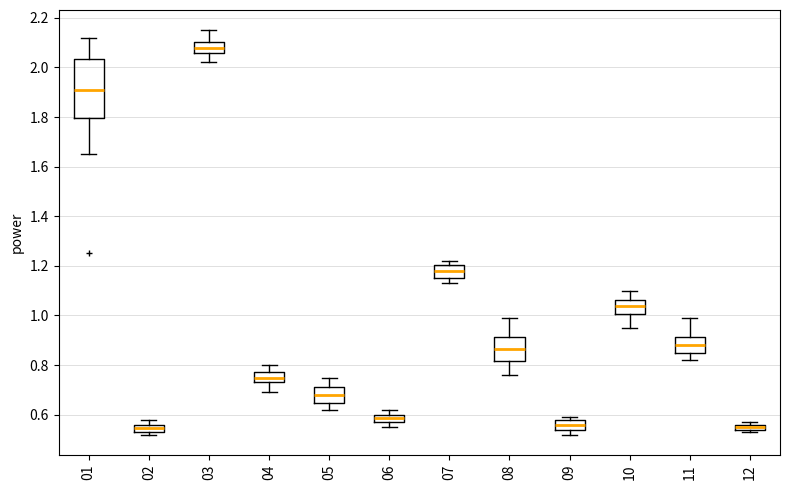

Which box is the tallest, from its lower edge to its upper edge?

01